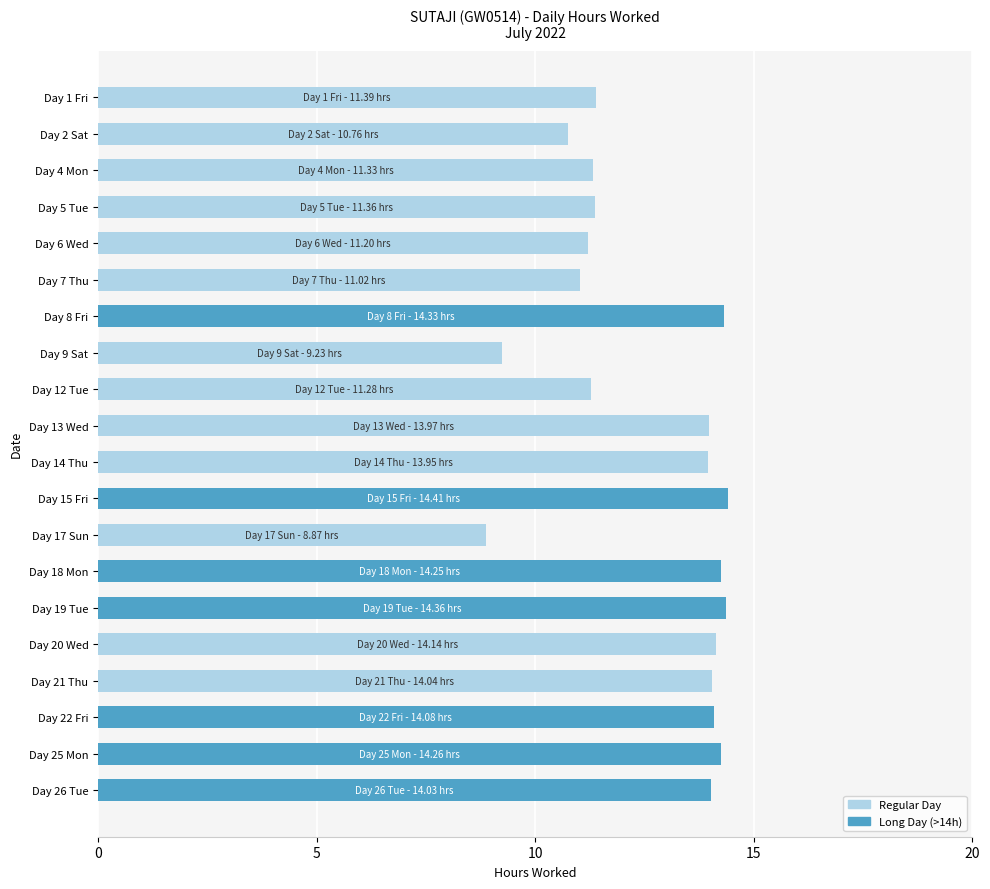

Between Day 9 Sat and Day 22 Fri, which is larger?

Day 22 Fri